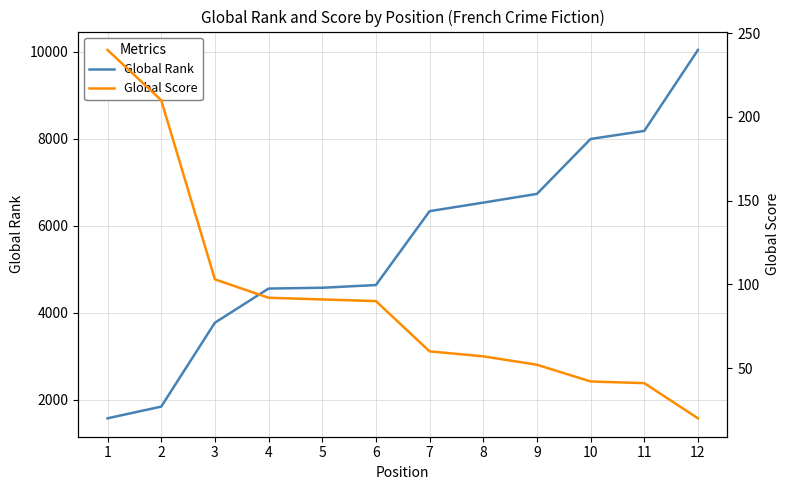

The value of Global Score at 1 is 347. True or false?

False